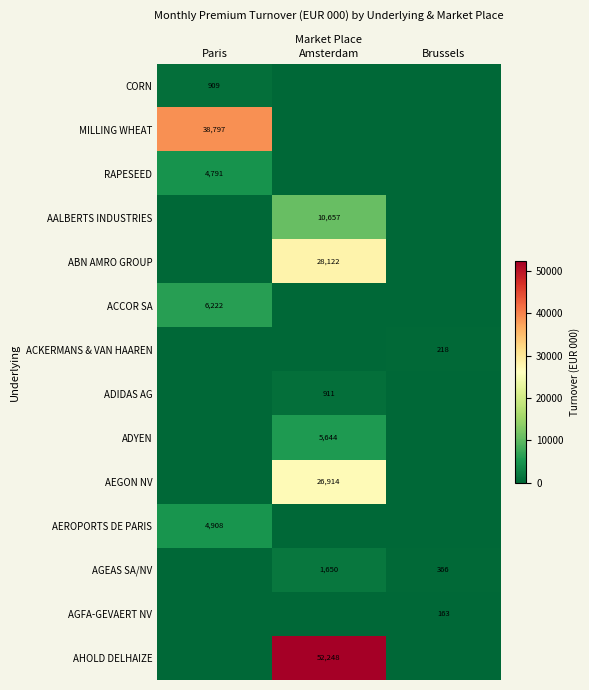

True or false: ACKERMANS & VAN HAAREN has a value of 370.6 at Brussels.

False